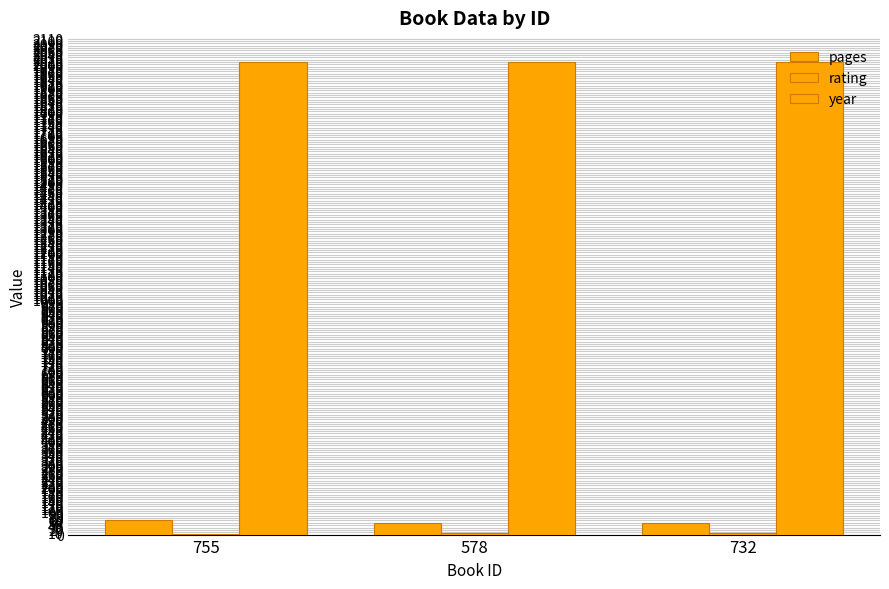

How many distinct data groups are displayed?

3